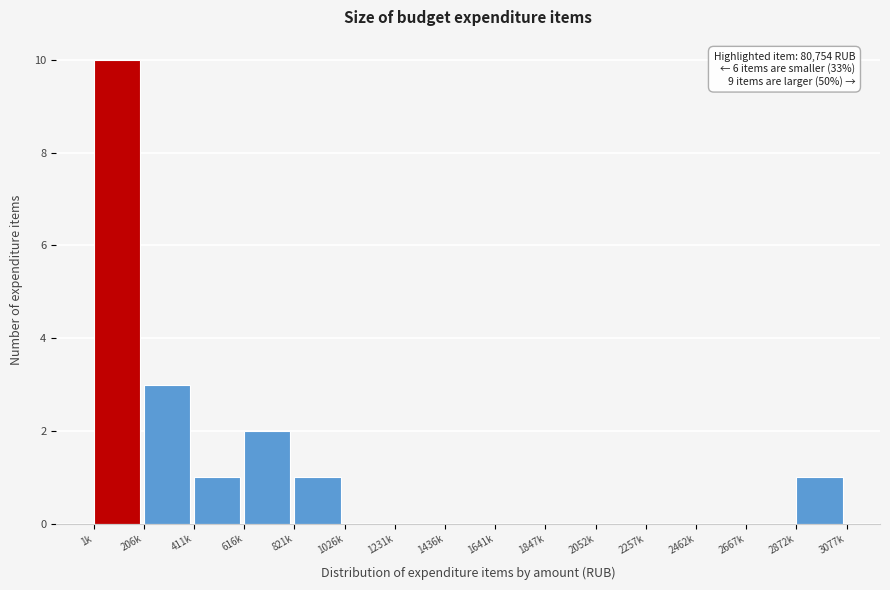

Reading right to left, list all the values displayed in this chart.

2872k=1	2667k=0	2462k=0	2257k=0	2052k=0	1847k=0	1641k=0	1436k=0	1231k=0	1026k=0	821k=1	616k=2	411k=1	206k=3	1k=10